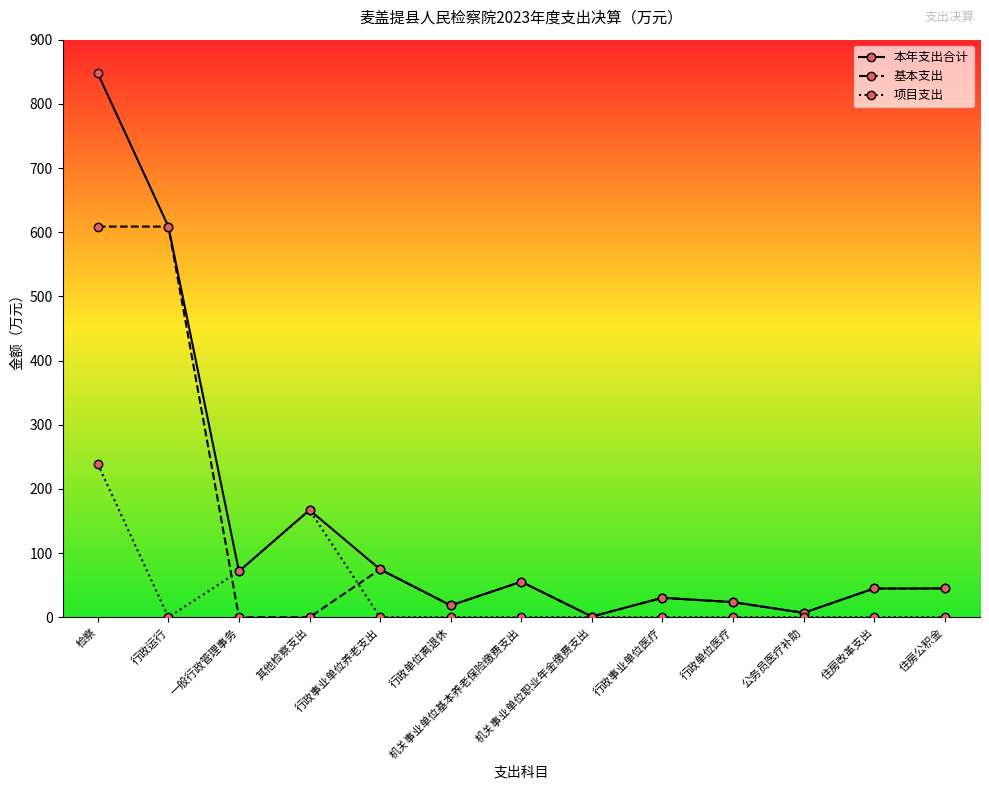

List the series in order of their peak value, highest first.

本年支出合计, 基本支出, 项目支出